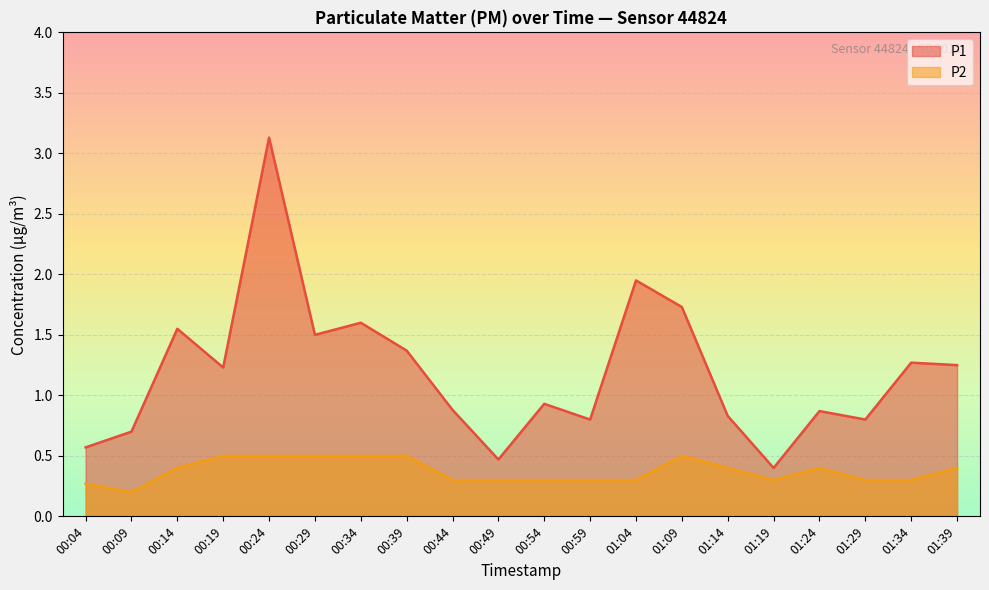

Read the P2 value at 00:54.

0.3